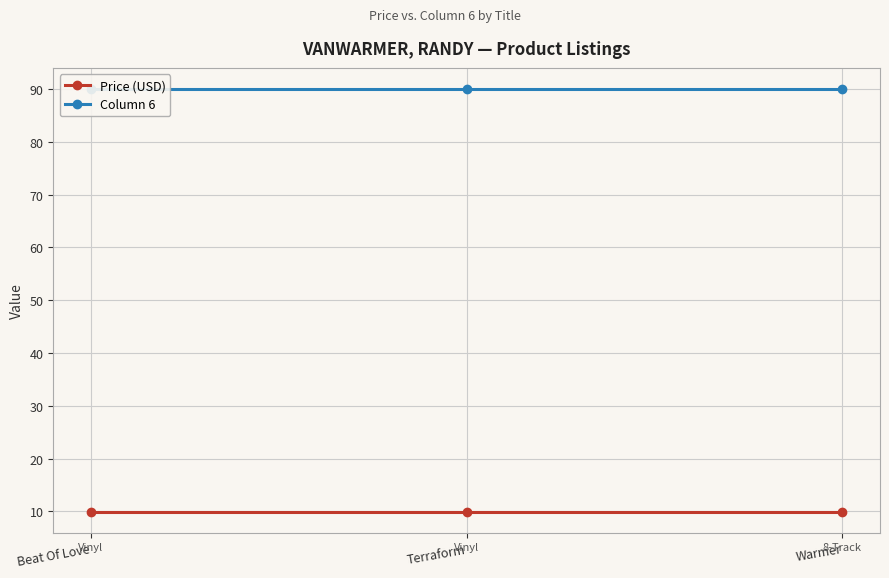

What is the approximate value of Price (USD) at Beat Of Love?

10.0